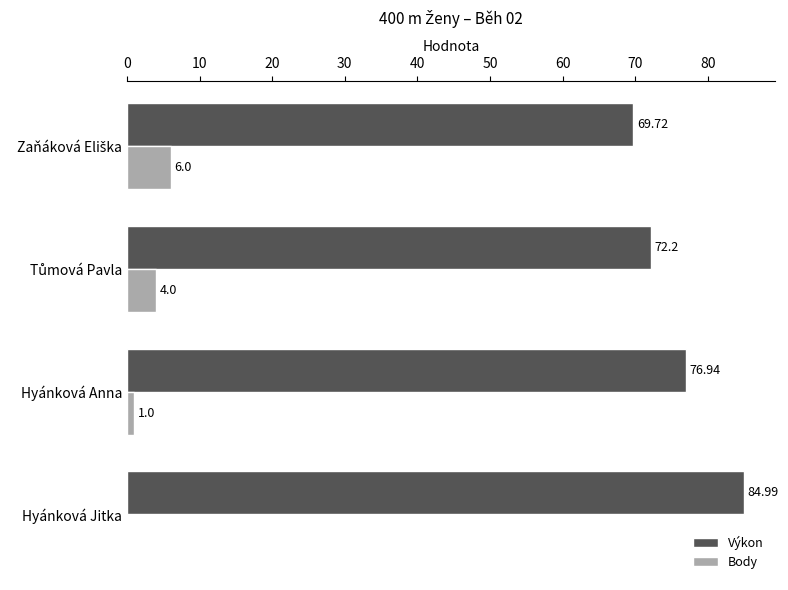

What is the sum of the Body values at Hyánková Anna and Hyánková Jitka?

1.0